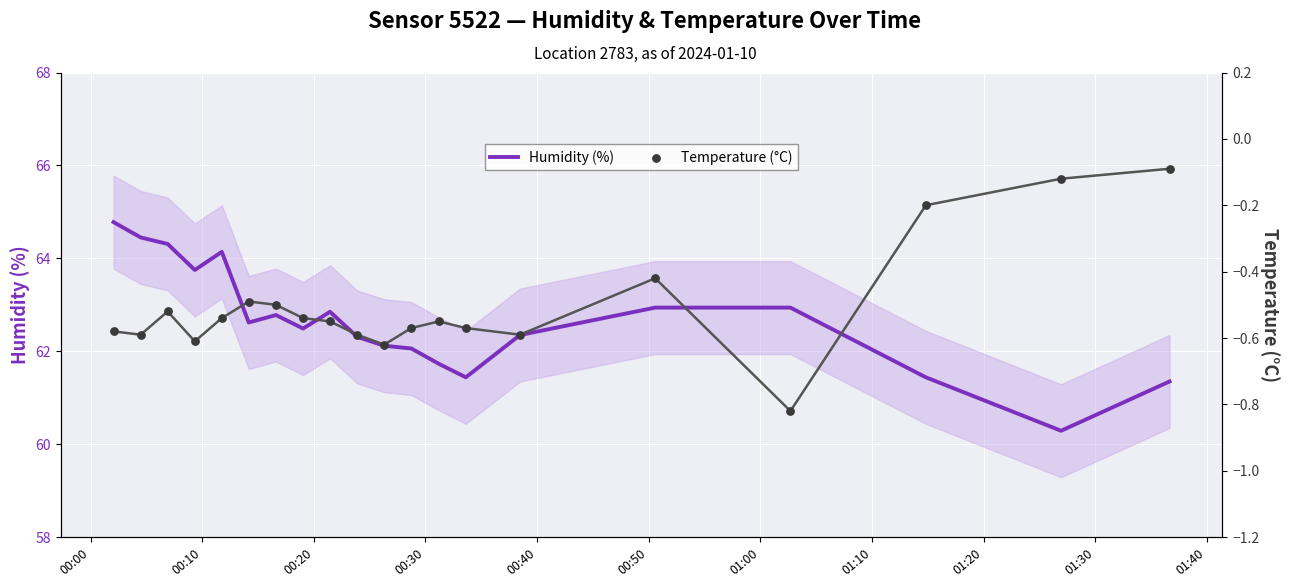

Which series contains the highest Y value?

Humidity (%)